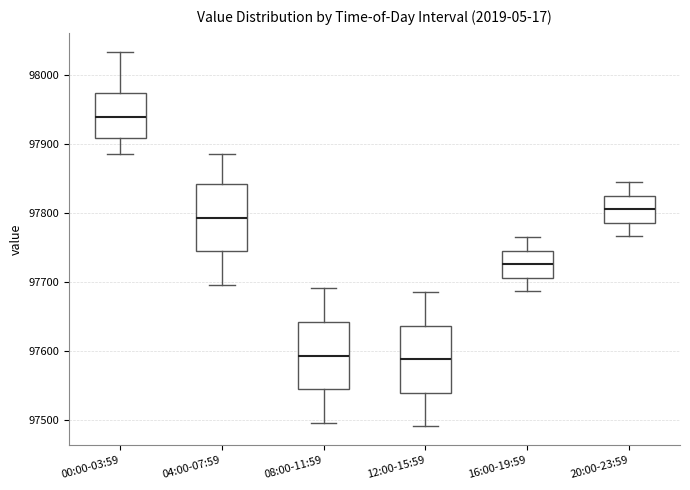

Which box's median line is the highest?

00:00-03:59